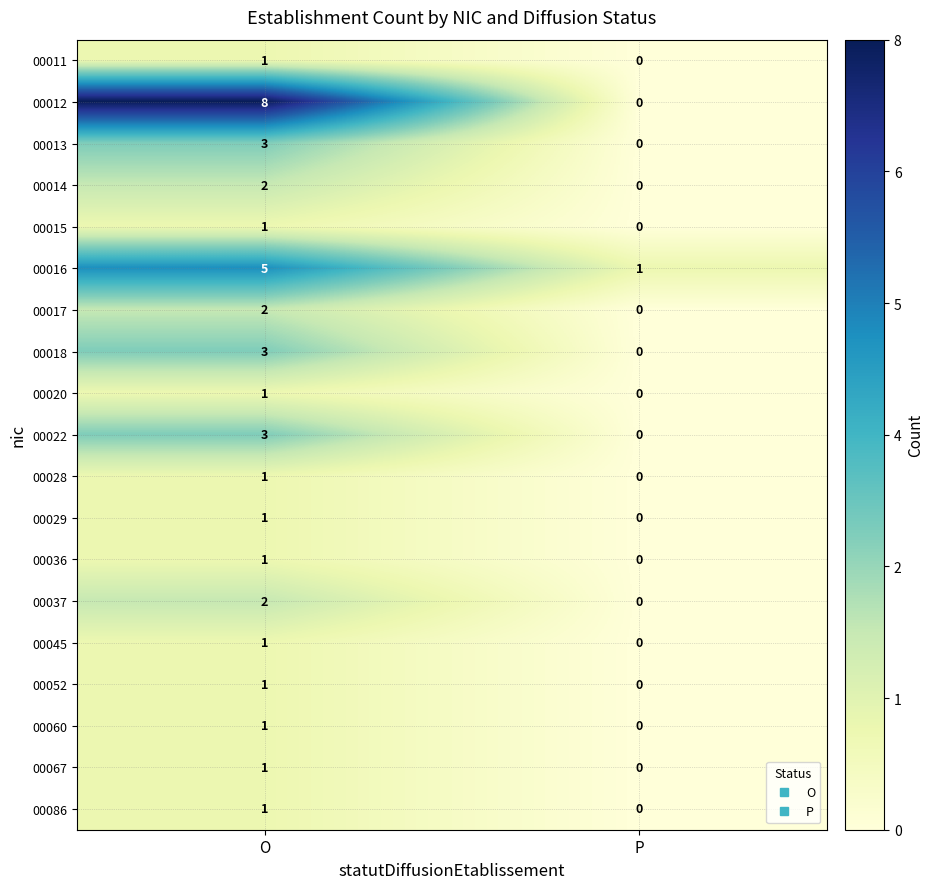

Is it true that 00086 equals 1 at P?

False